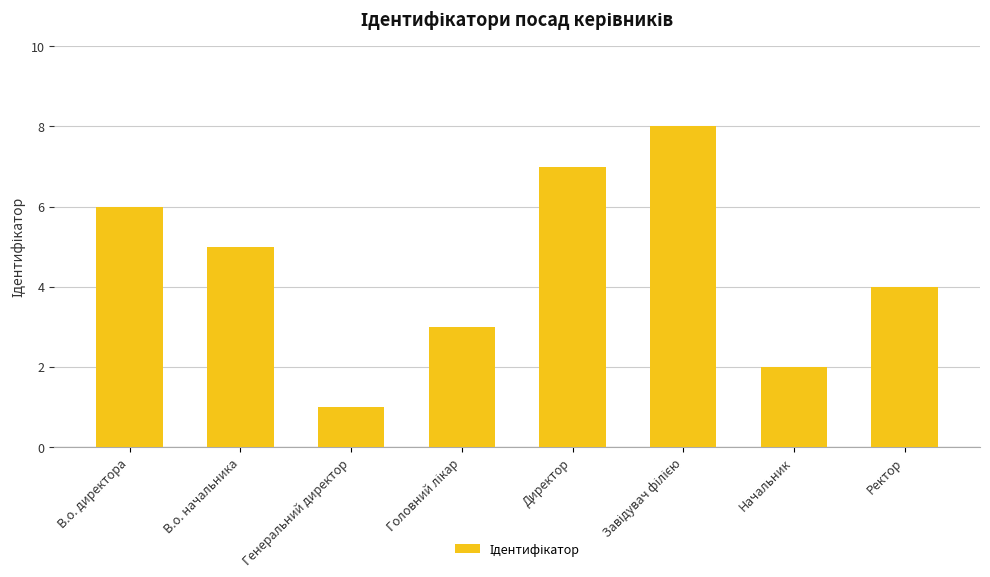

What is the sum of the values at В.о. начальника and В.о. директора?

11